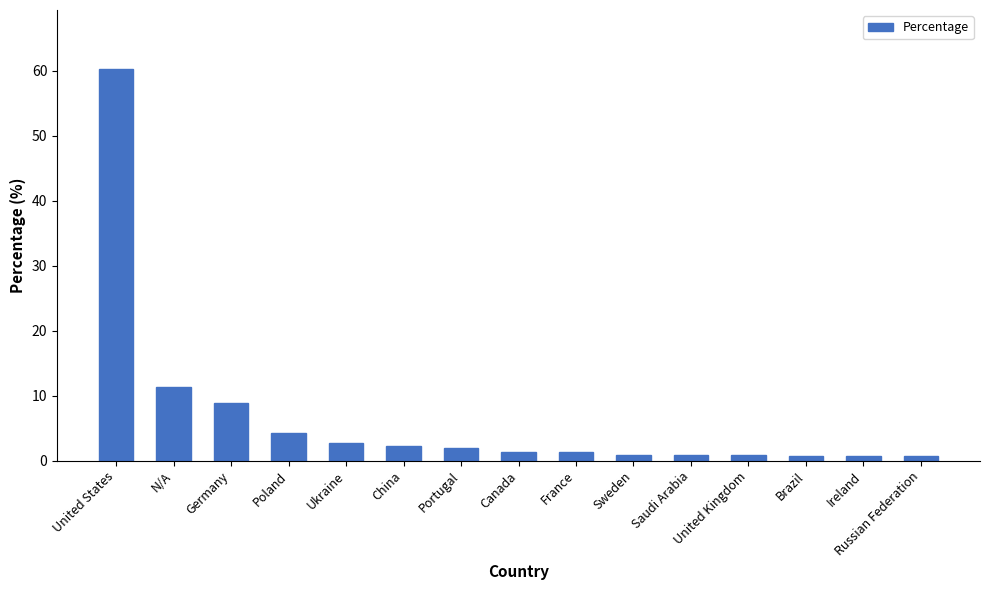

What is the difference between the maximum and minimum values?

59.7